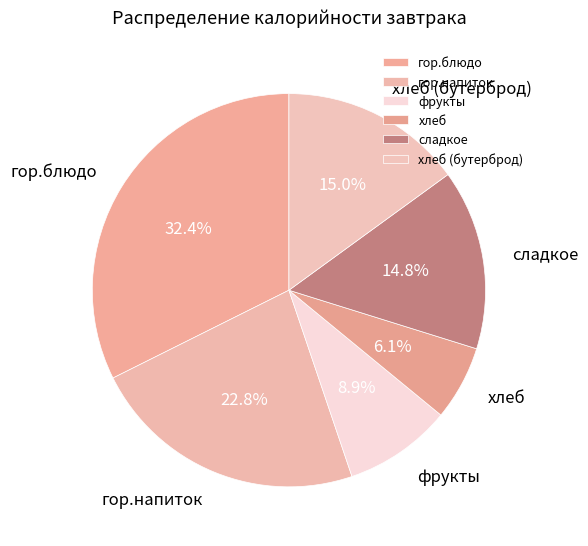

Which slice is the largest?

гор.блюдо